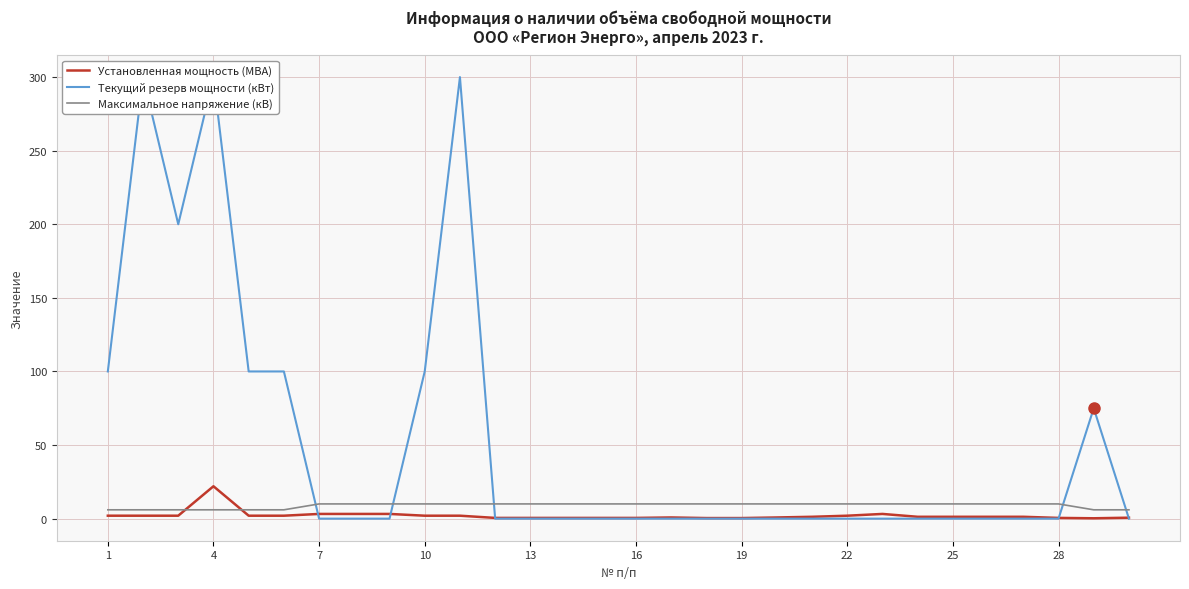

Rank the series at 29 from lowest to highest value.

Текущий резерв мощности (кВт), Установленная мощность (МВА), Максимальное напряжение (кВ)